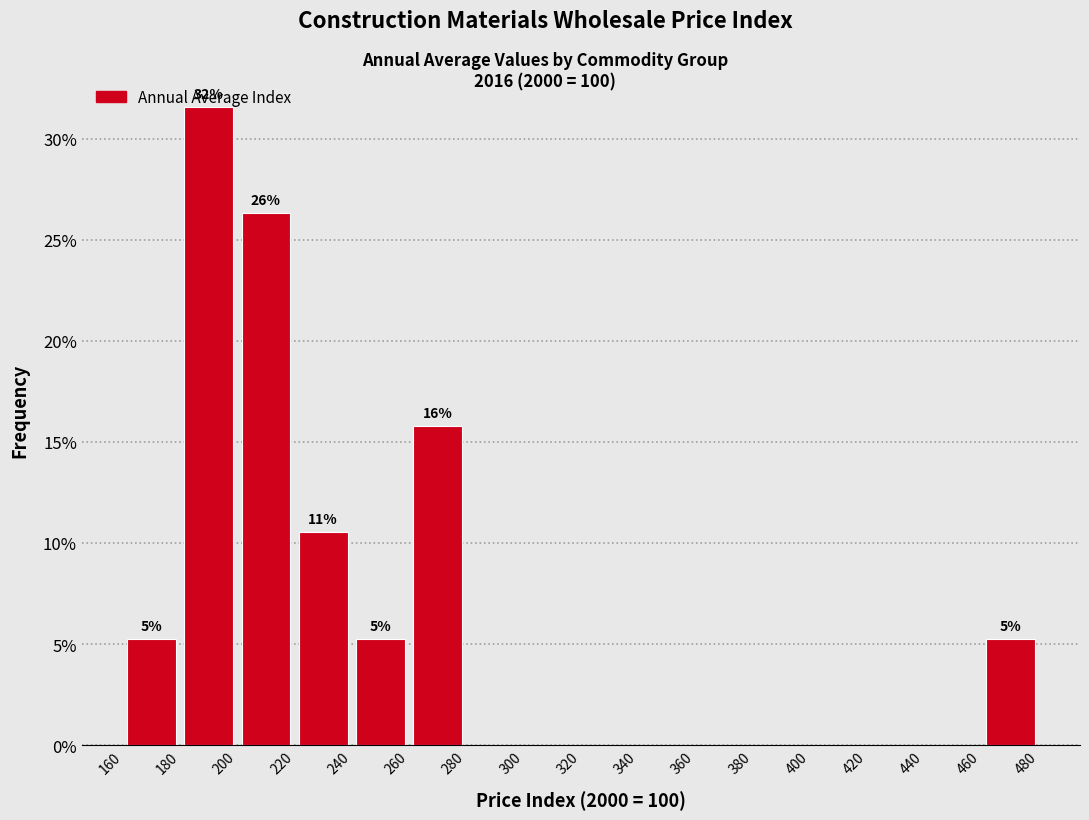

Over which range of the x-axis is the bar tallest?

180 to 200